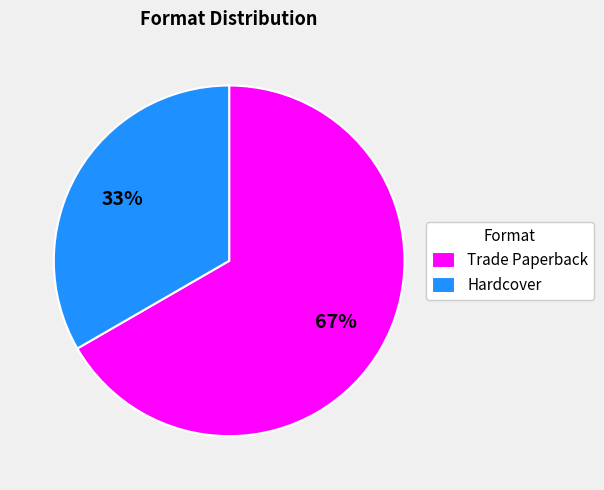

Is the sum of Trade Paperback and Hardcover greater than half?

Yes